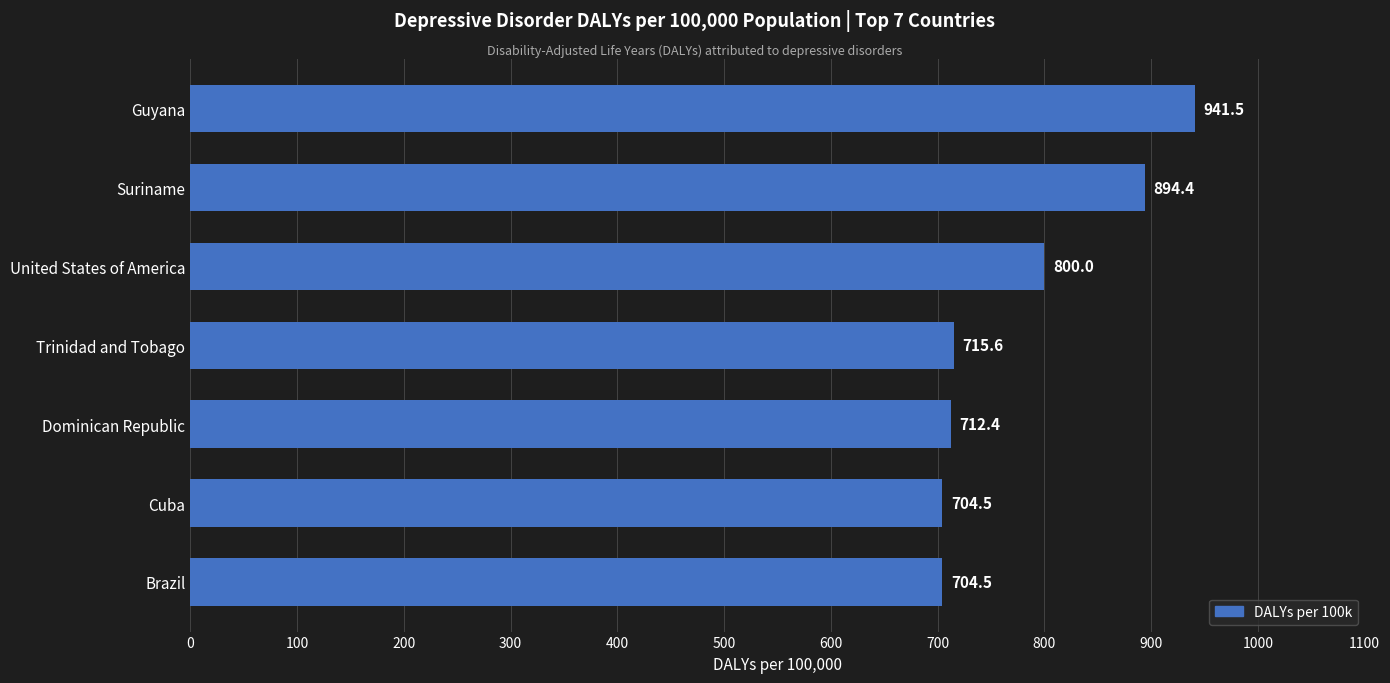

What is the change in value from Brazil to United States of America?

+95.5